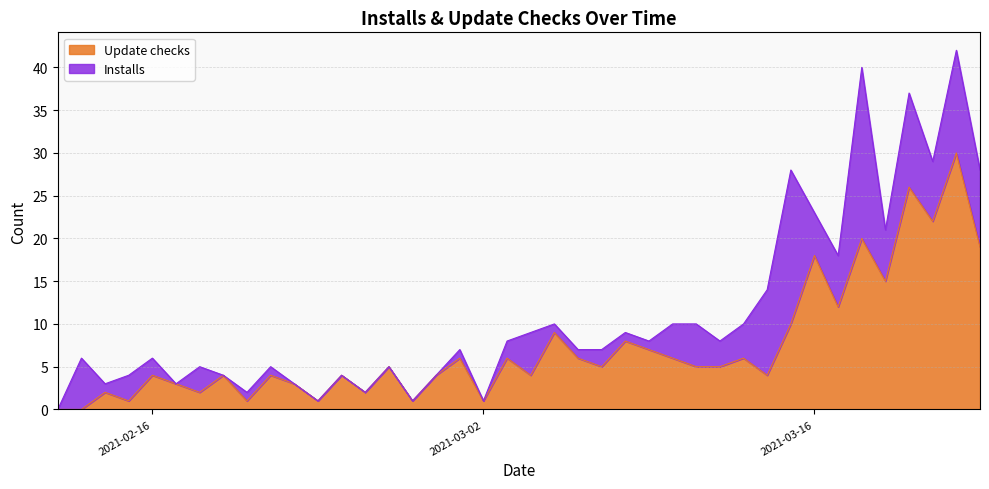

Between 2021-02-20 and 2021-03-01, which is larger?

2021-03-01